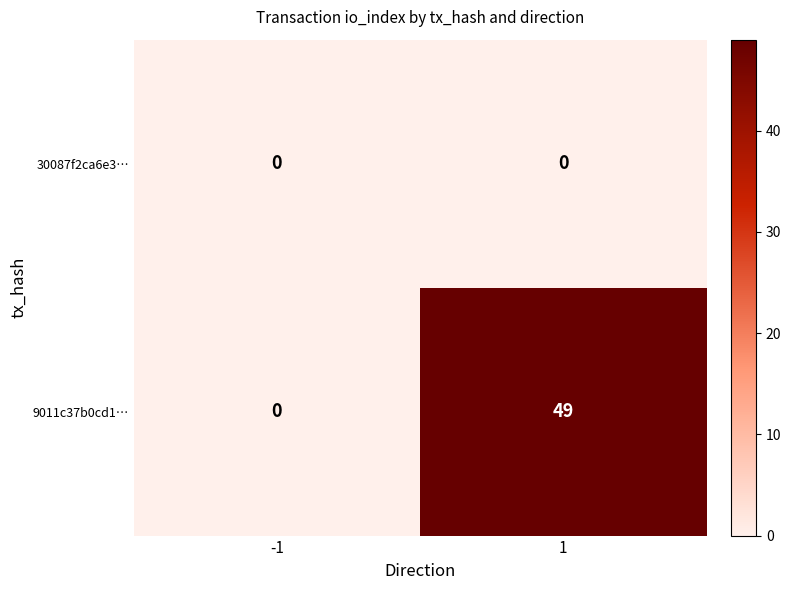

Reading right to left, extract all data points from this chart.

30087f2ca6e3…: 0	0
9011c37b0cd1…: 49	0